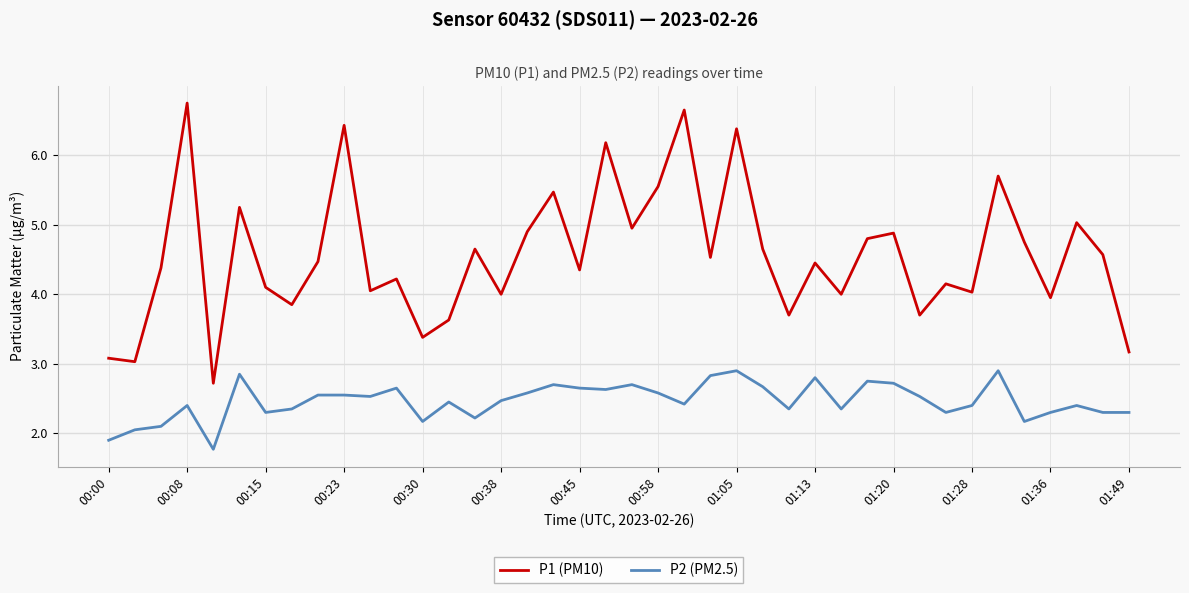

Does the chart have visible grid lines?

Yes